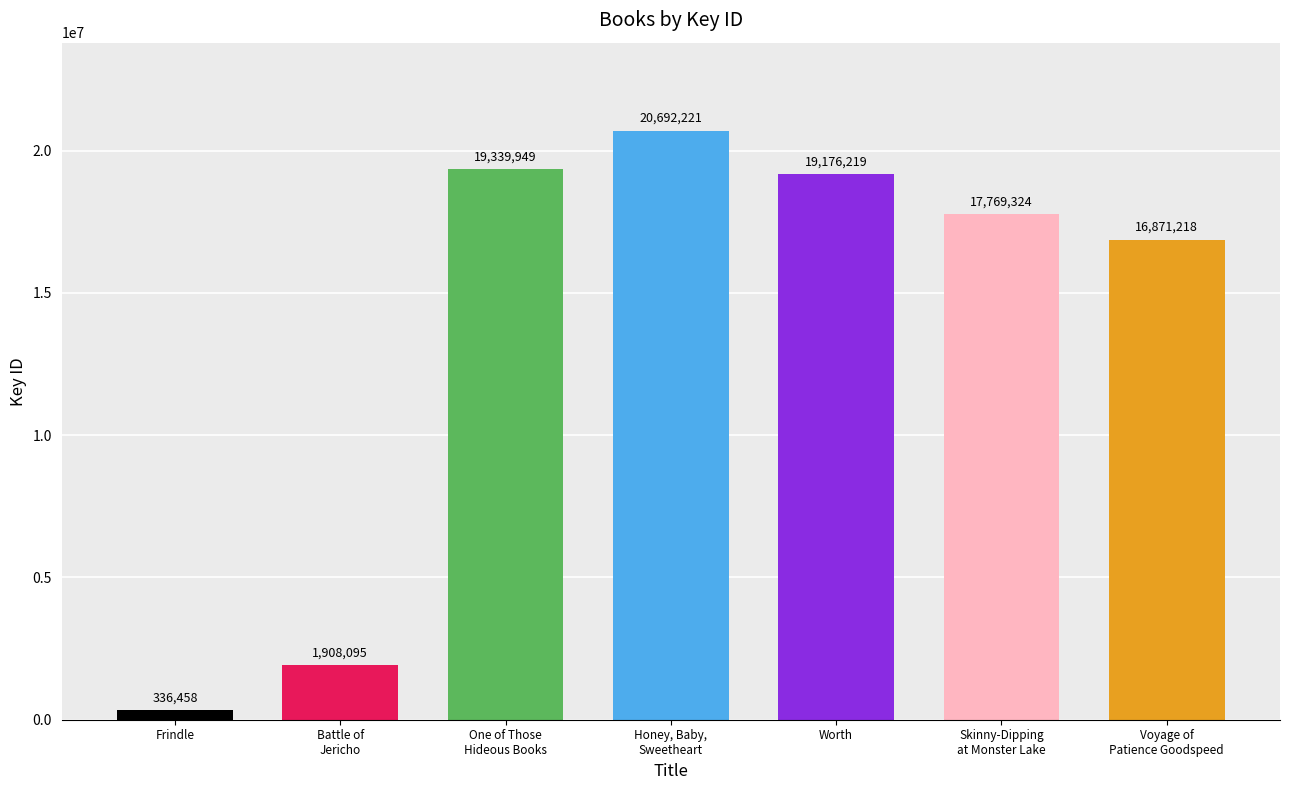

Are the bars horizontal?

No